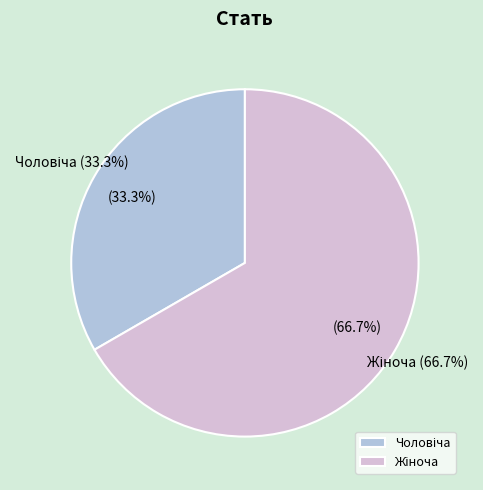

The Жіноча slice represents 67% of the pie. True or false?

True